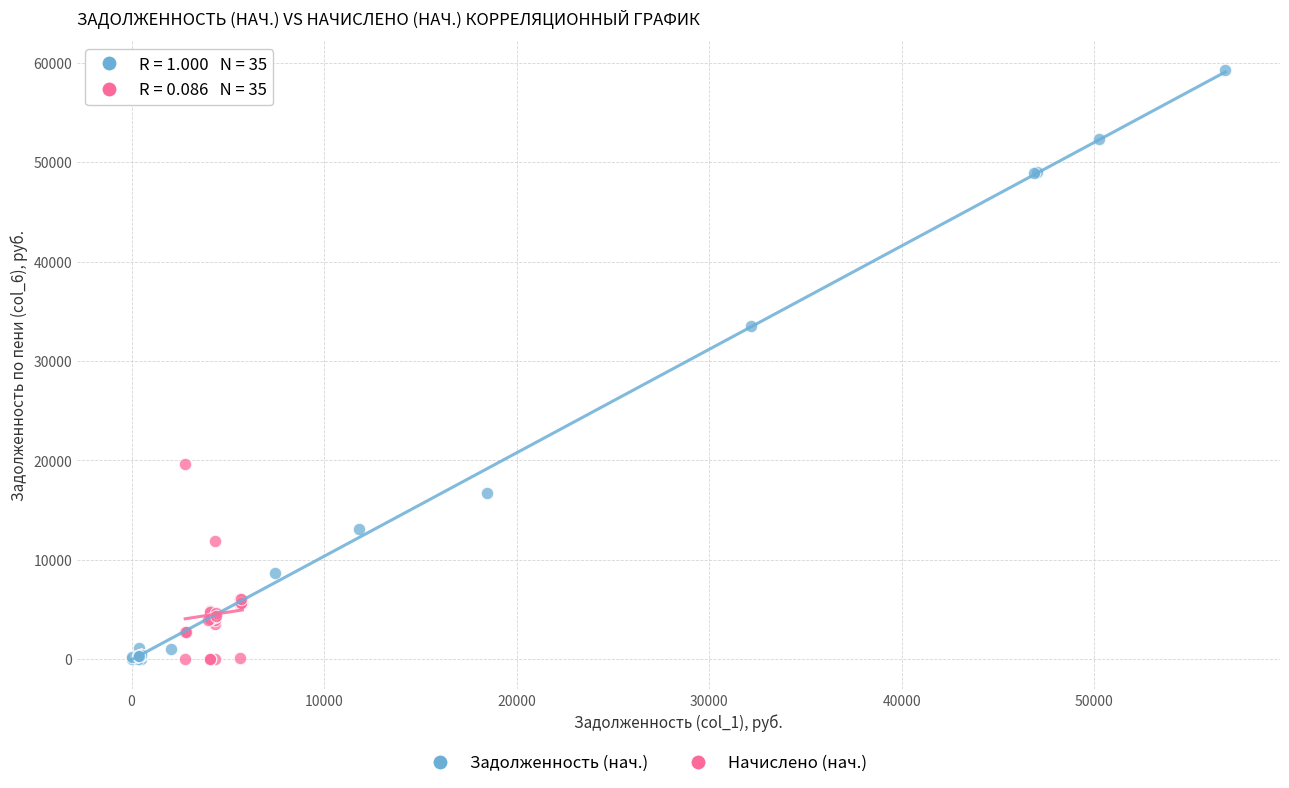

Which series has the widest spread of Y values?

Задолженность (нач.)